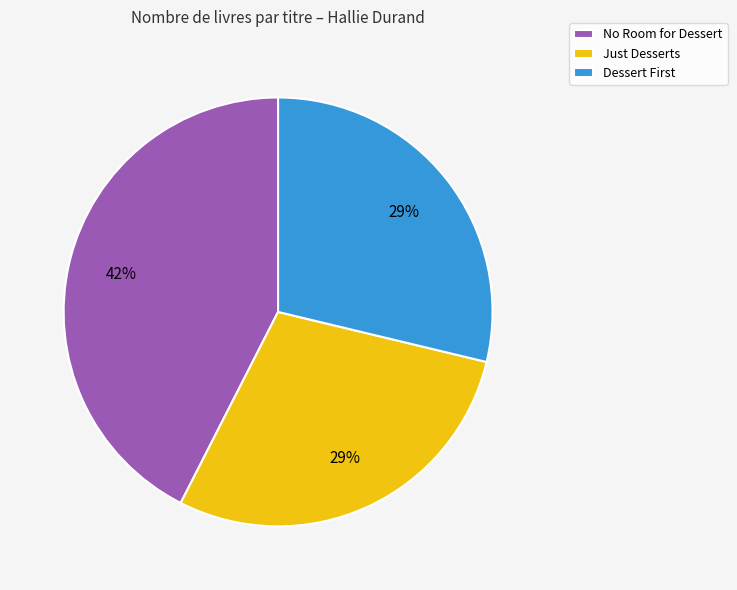

True or false: Just Desserts accounts for 20% of the total.

False